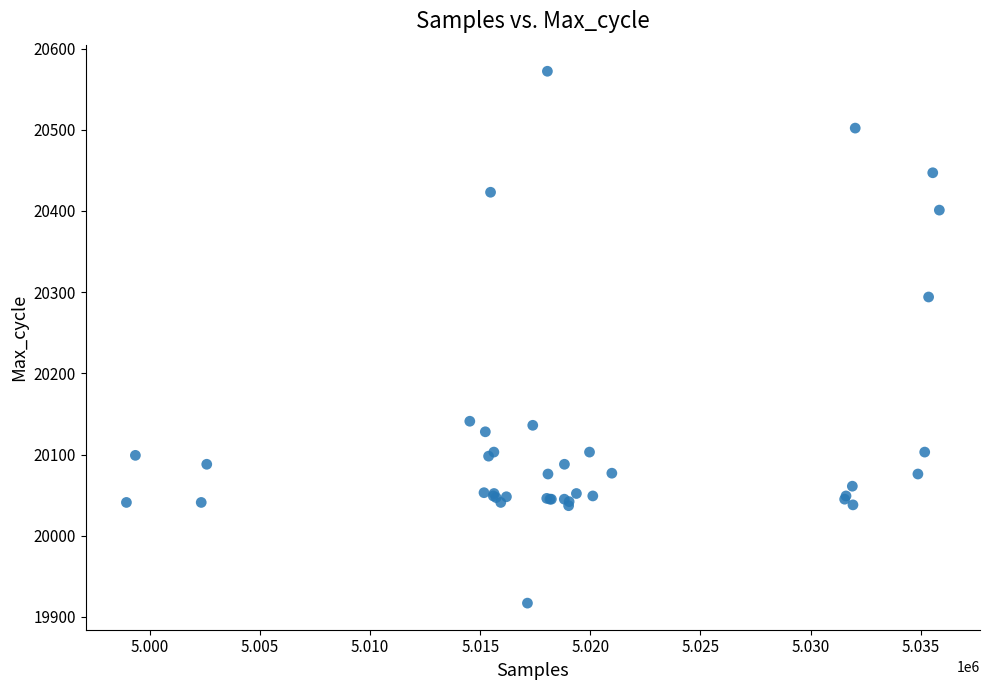

What Y value in the scatter plot is closest to 20244?

20294